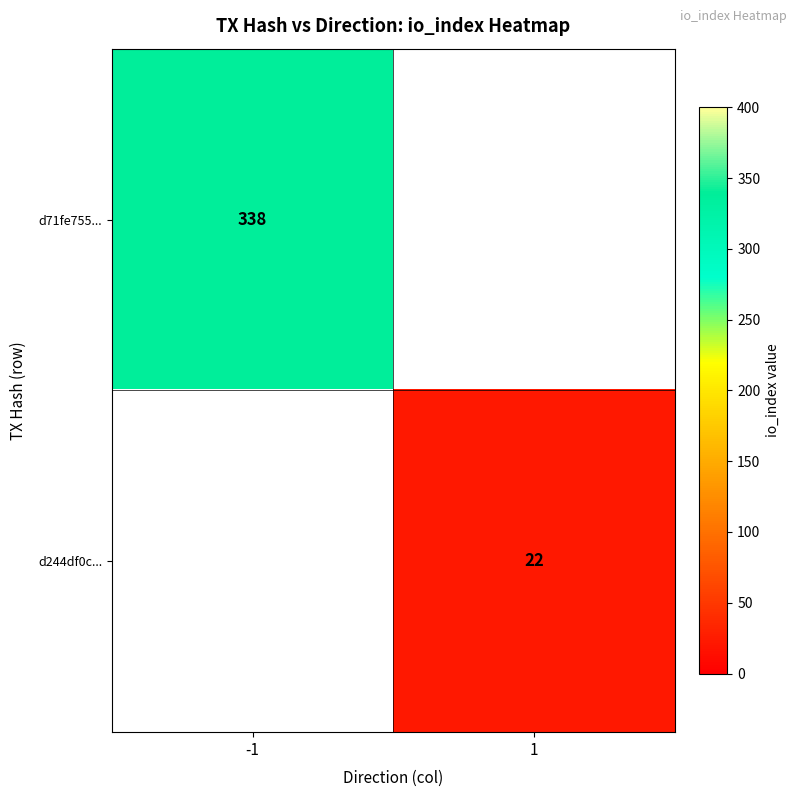

Is it true that d244df0c... equals 22 at 1?

True